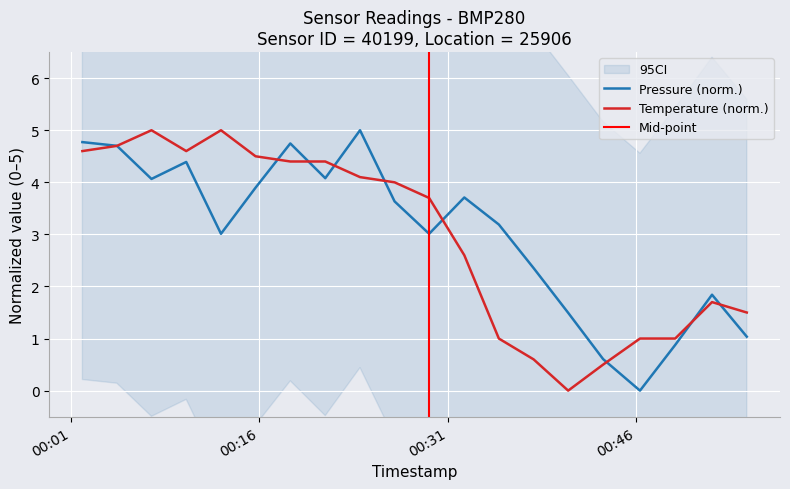

What is the difference between the maximum and minimum values in the pressure series?

5.0